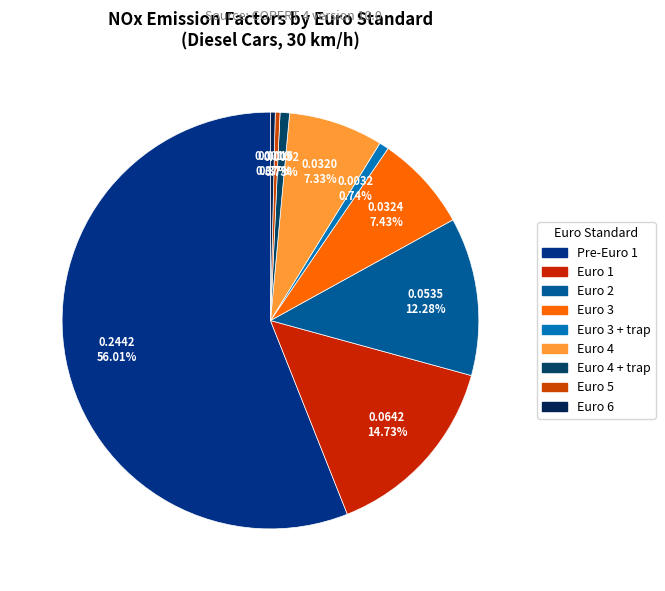

Combined, what portion of the pie is Euro 6 and Euro 4 + trap?

1.1%